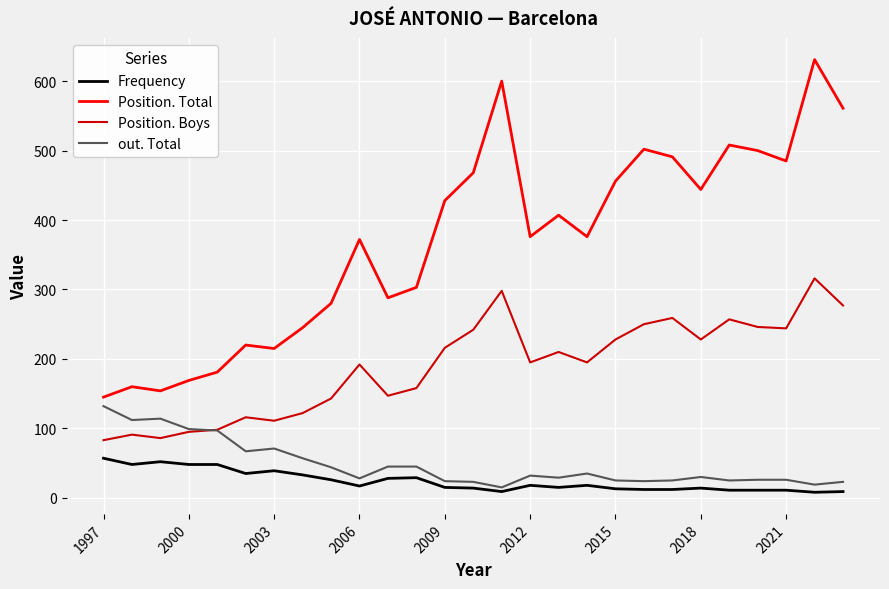

Which series has the widest spread of values?

Position. Total